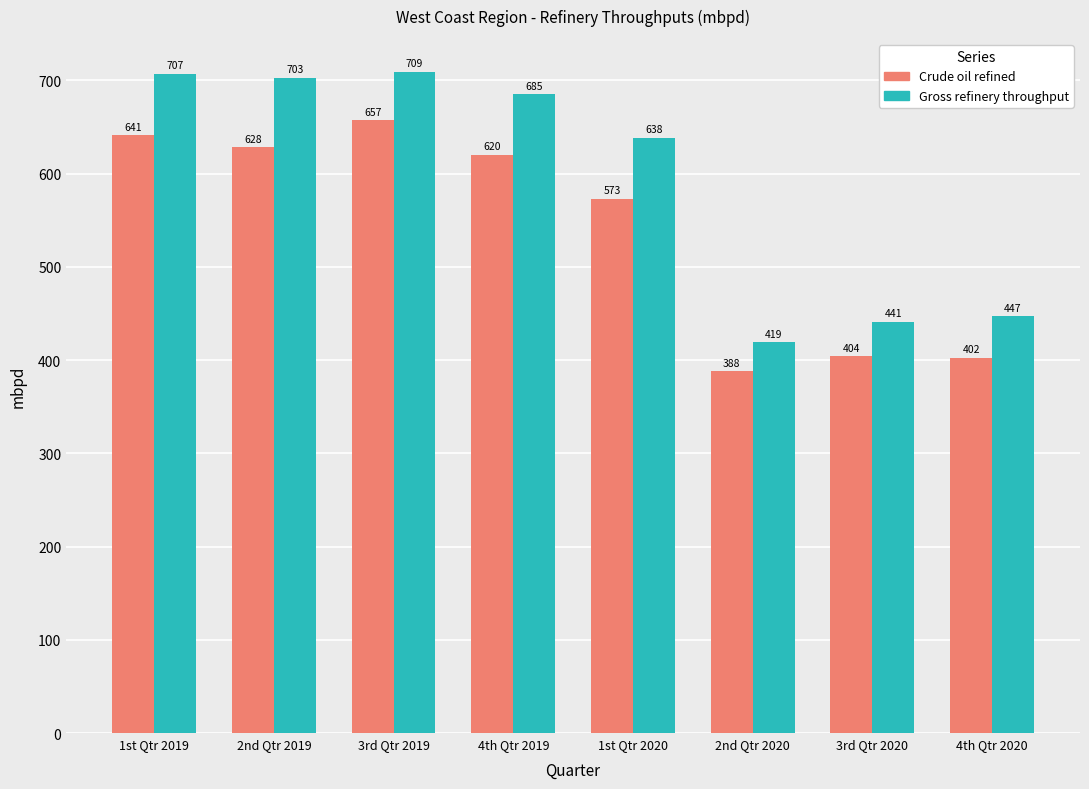

At how many categories does at least one series exceed 671?

4